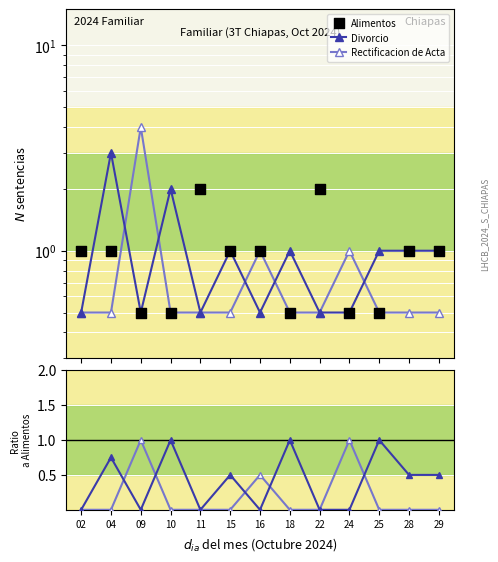

What are all the series names shown in the legend?

Divorcio, Rectificacion de Acta, Alimentos